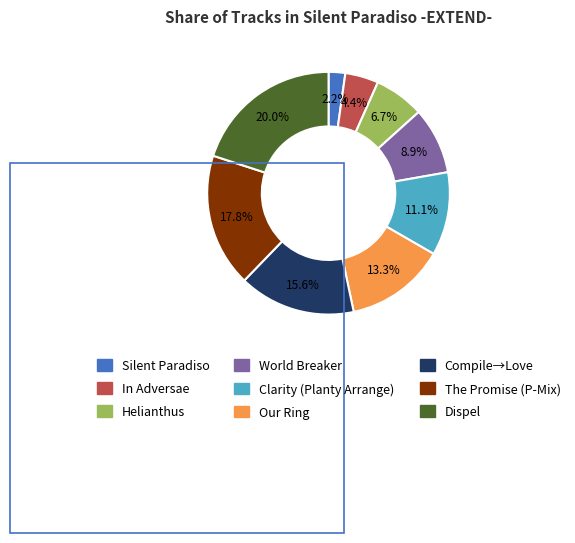

To the nearest percent, what is the average slice percentage?

11%